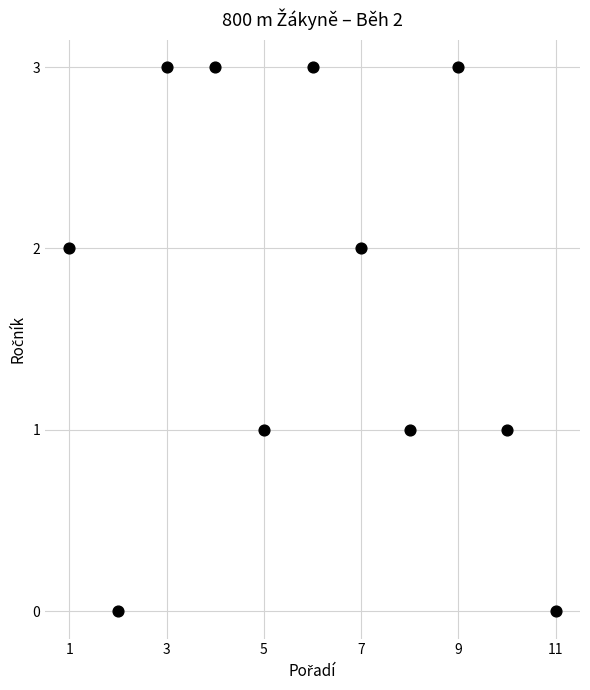

What is the range of Y values (max minus min)?

3